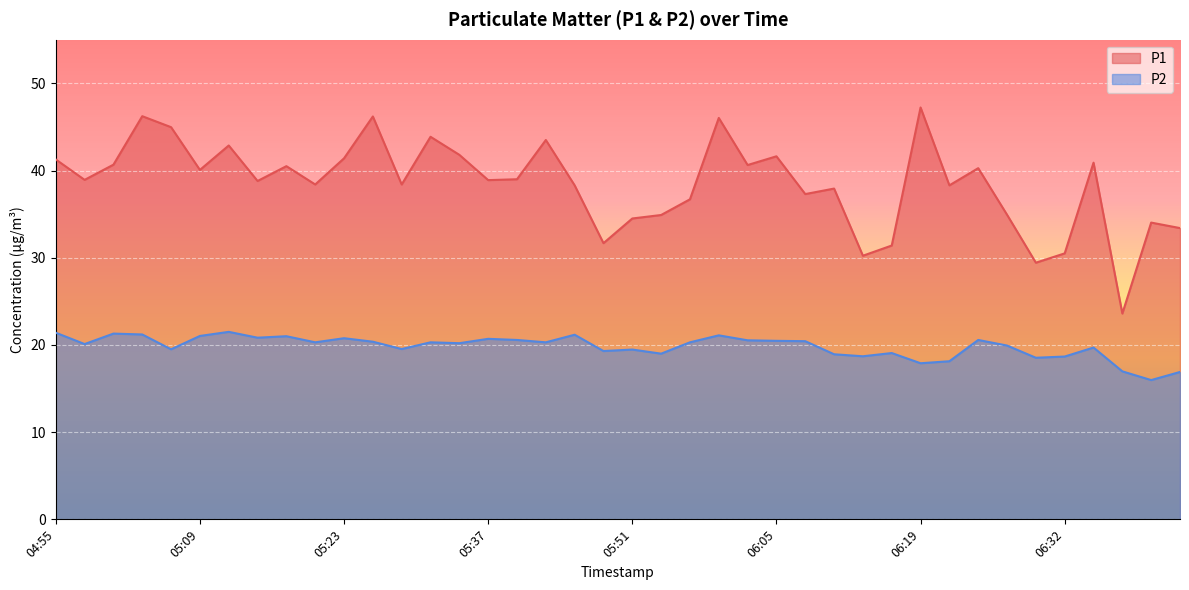

What position from the right is 05:56?

18